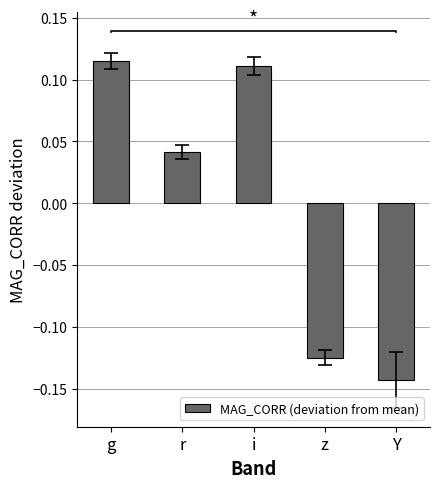

Rank the categories by value from lowest to highest.

Y, z, r, i, g